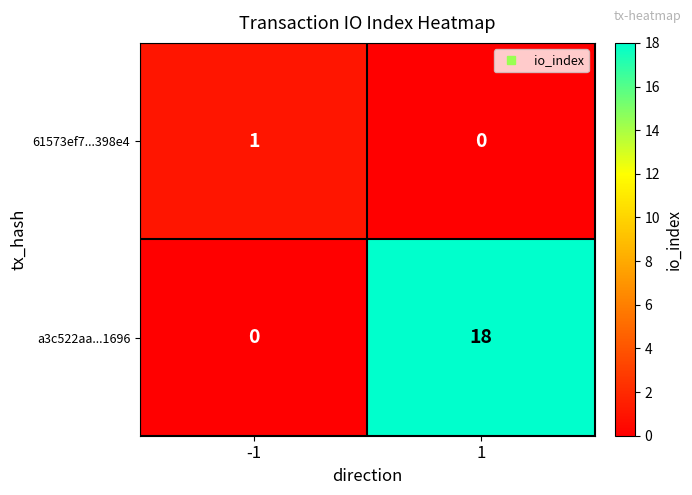

Reading left to right, list all the values displayed in this chart.

61573ef7...398e4: 1	0
a3c522aa...1696: 0	18